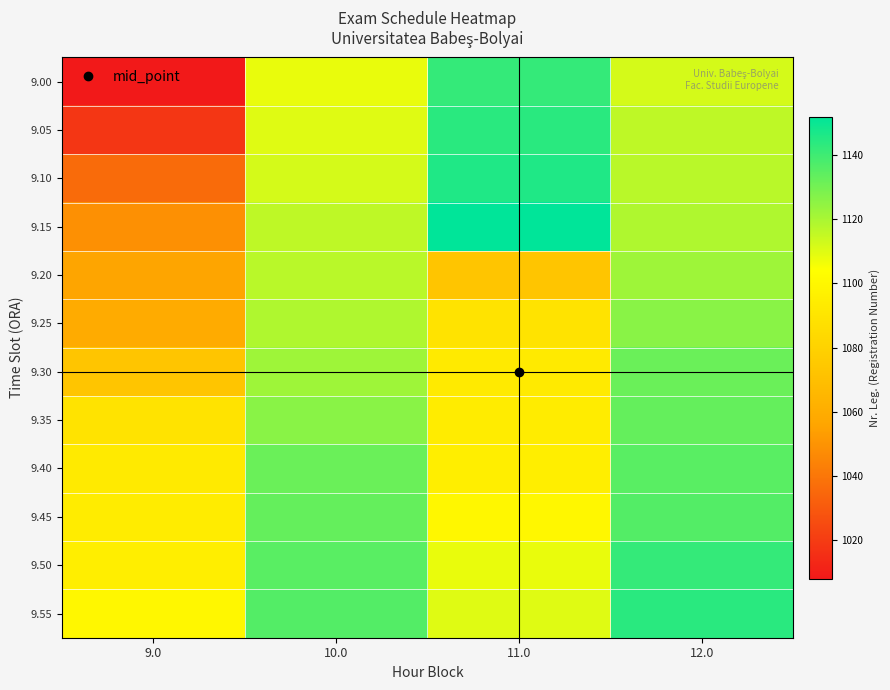

Which series has the widest spread of values?

9.00